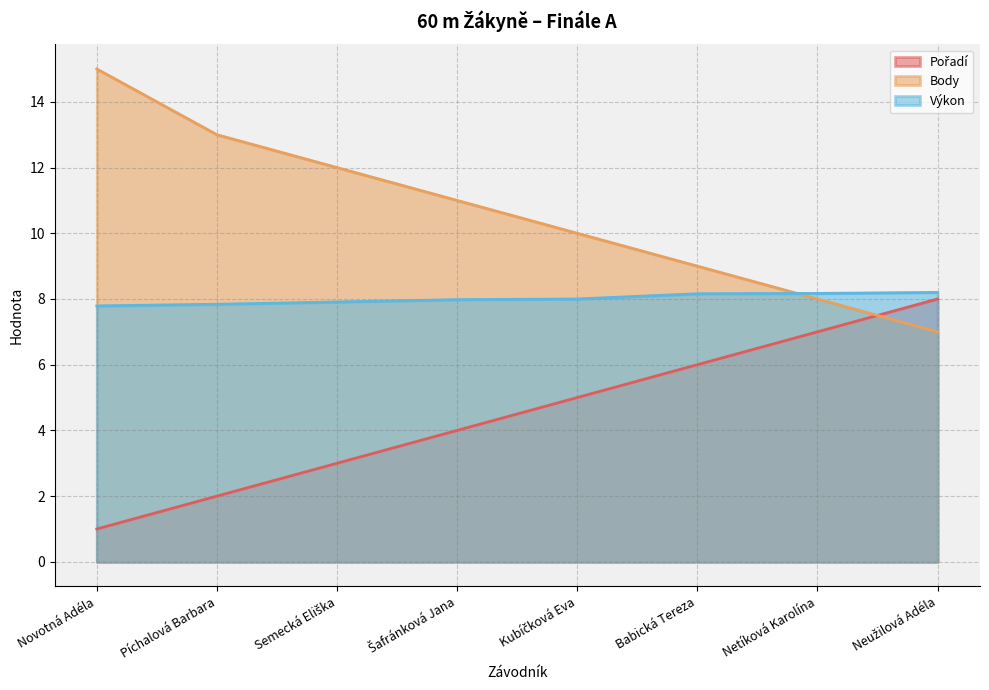

How many data points does each series have?

8